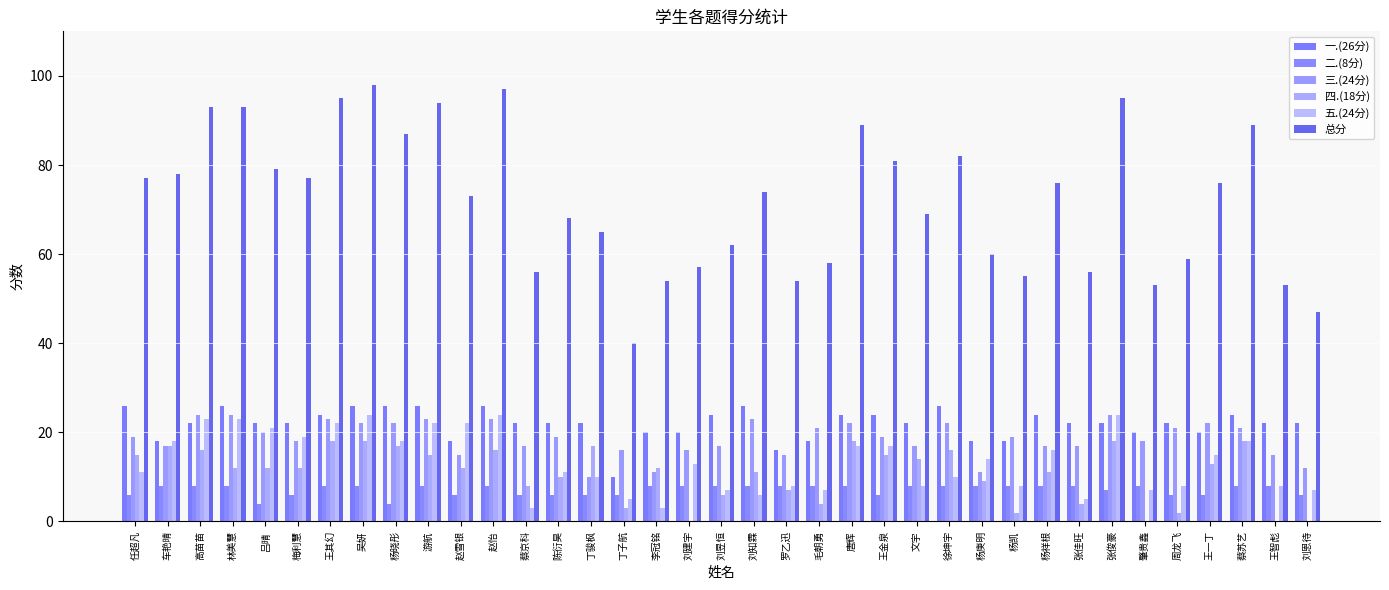

Where is 一.(26分) nearest to the value 18?

车艳晴